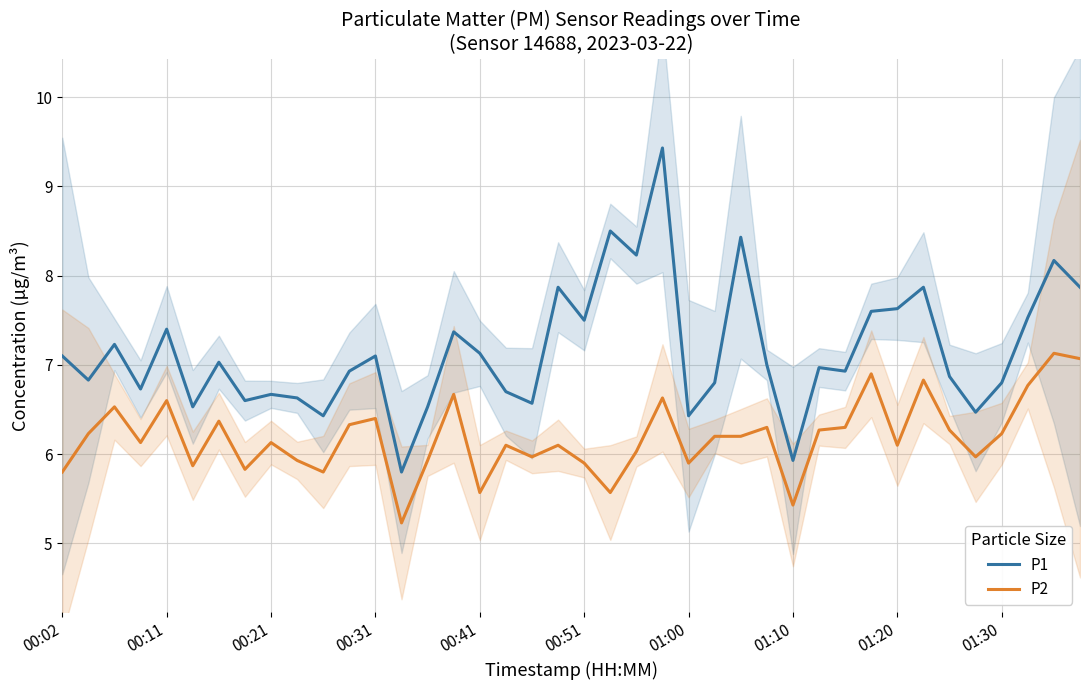

How many categories are shown in the chart?

40